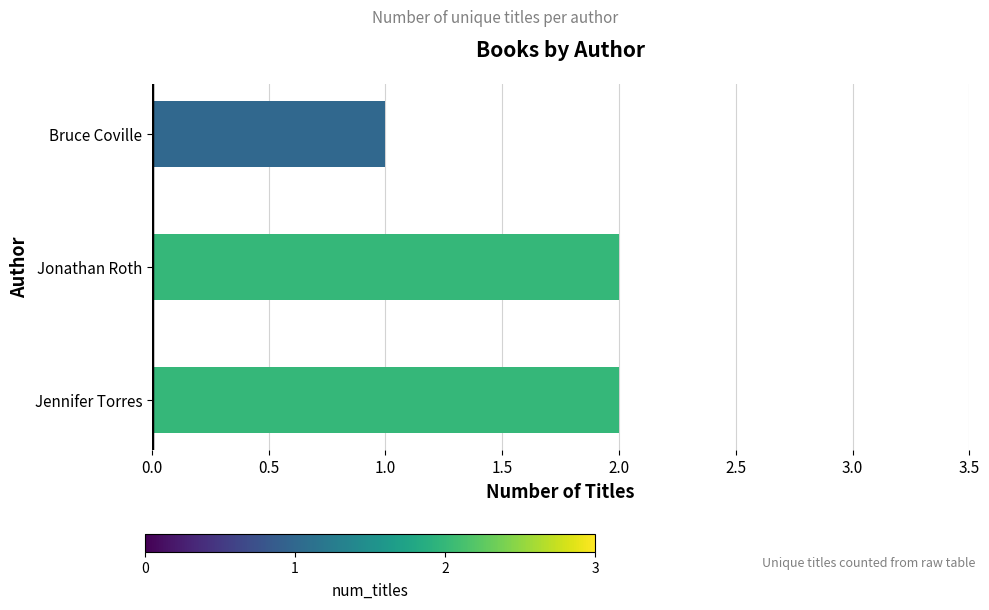

The chart shows a value of 1 at Jonathan Roth. True or false?

False